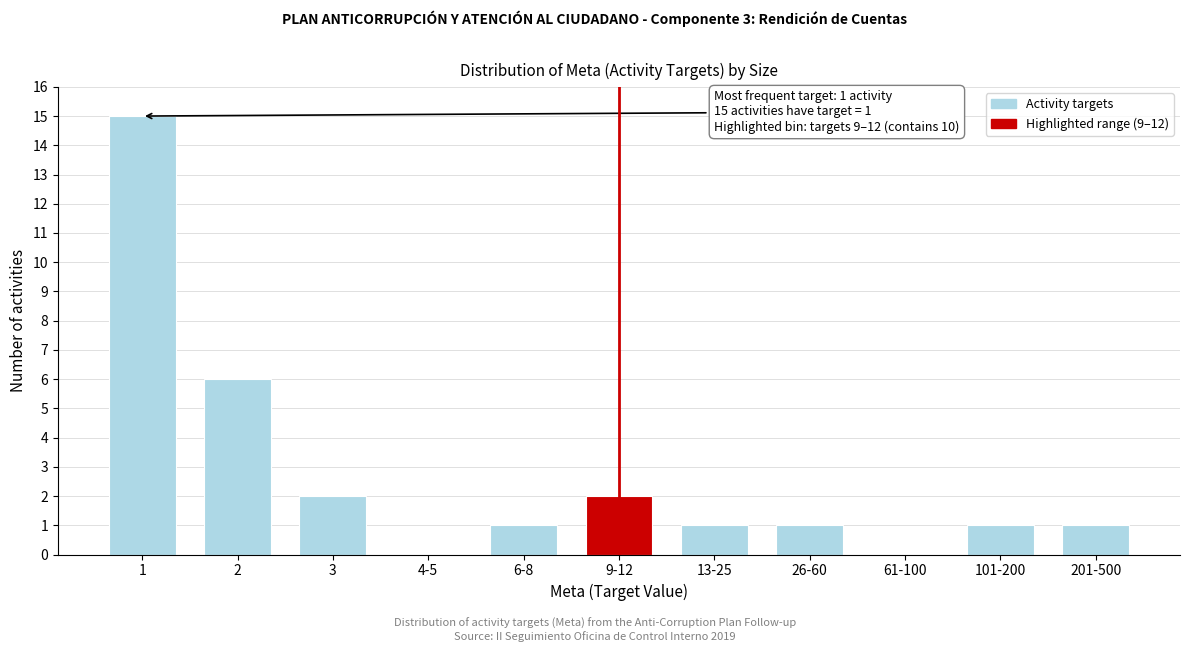

Reading right to left, transcribe all the data shown in this chart.

201-500=1	101-200=1	61-100=0	26-60=1	13-25=1	9-12=2	6-8=1	4-5=0	3=2	2=6	1=15